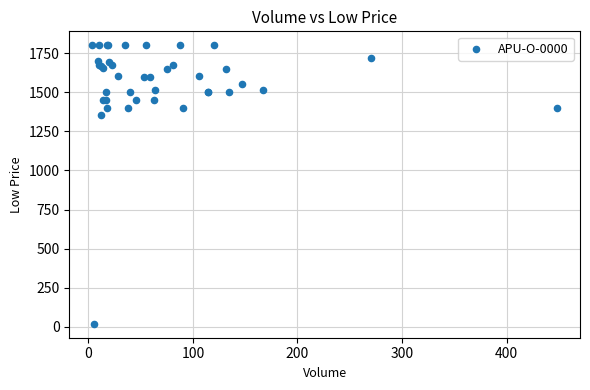

What Y value in the scatter plot is closest to 910?

1355